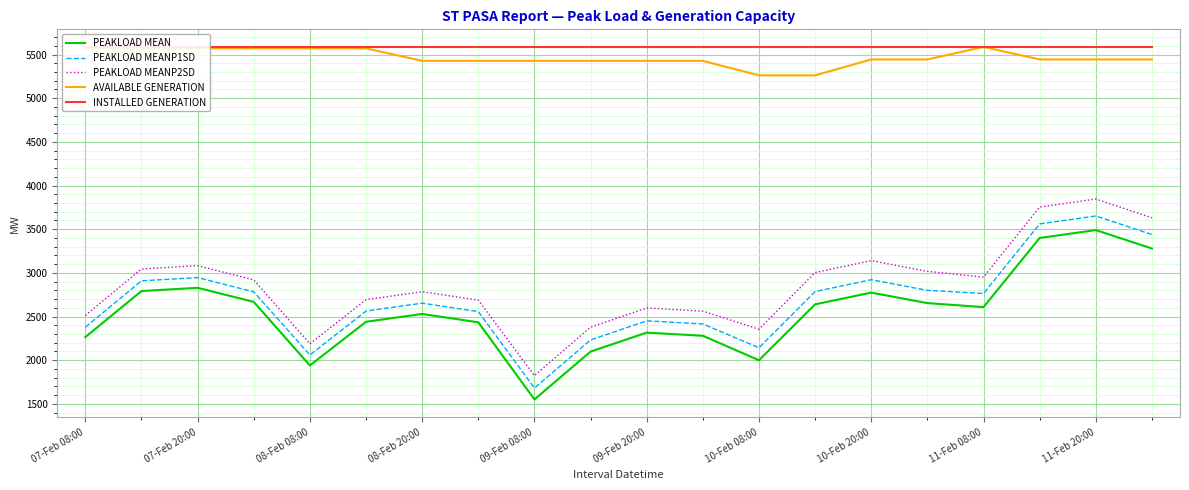

The value of PEAKLOAD MEAN at 07-Feb 08:00 is 723. True or false?

False